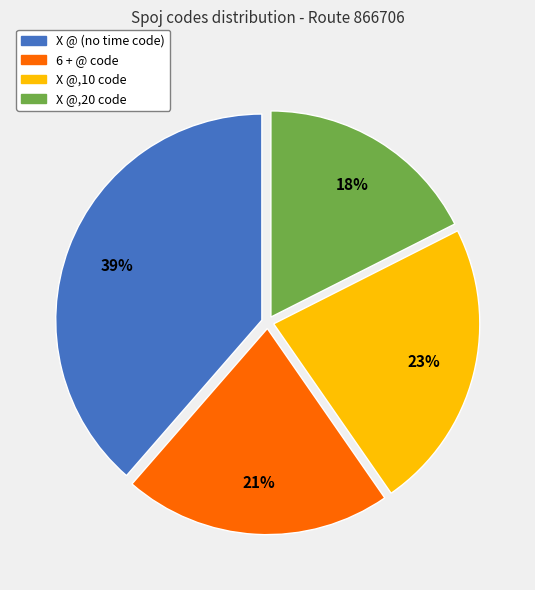

To the nearest percent, what percentage of the pie is 6 + @ code?

21%